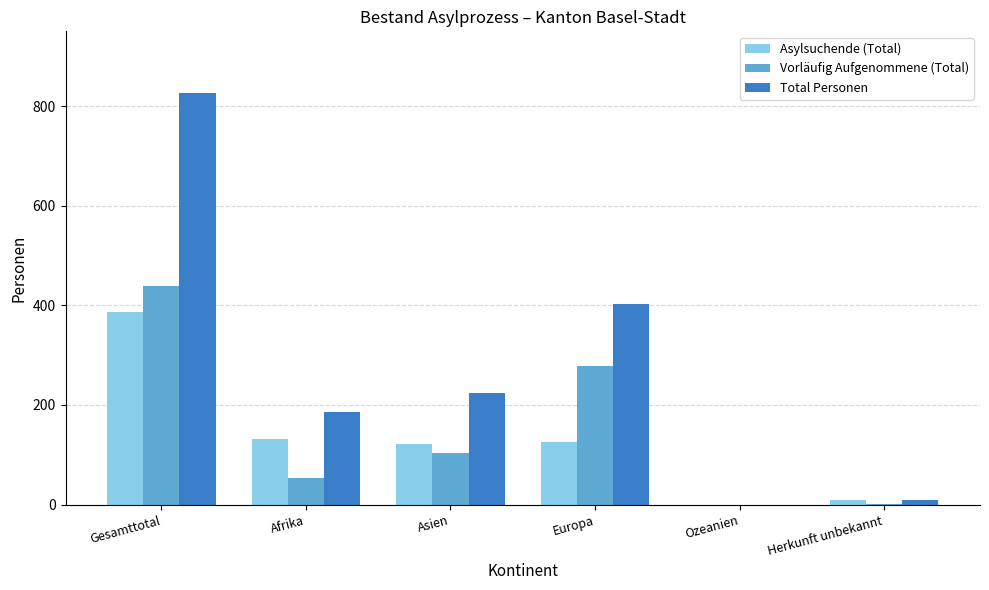

What is the sum of the Vorläufig Aufgenommene (Total) values at Ozeanien and Europa?

278